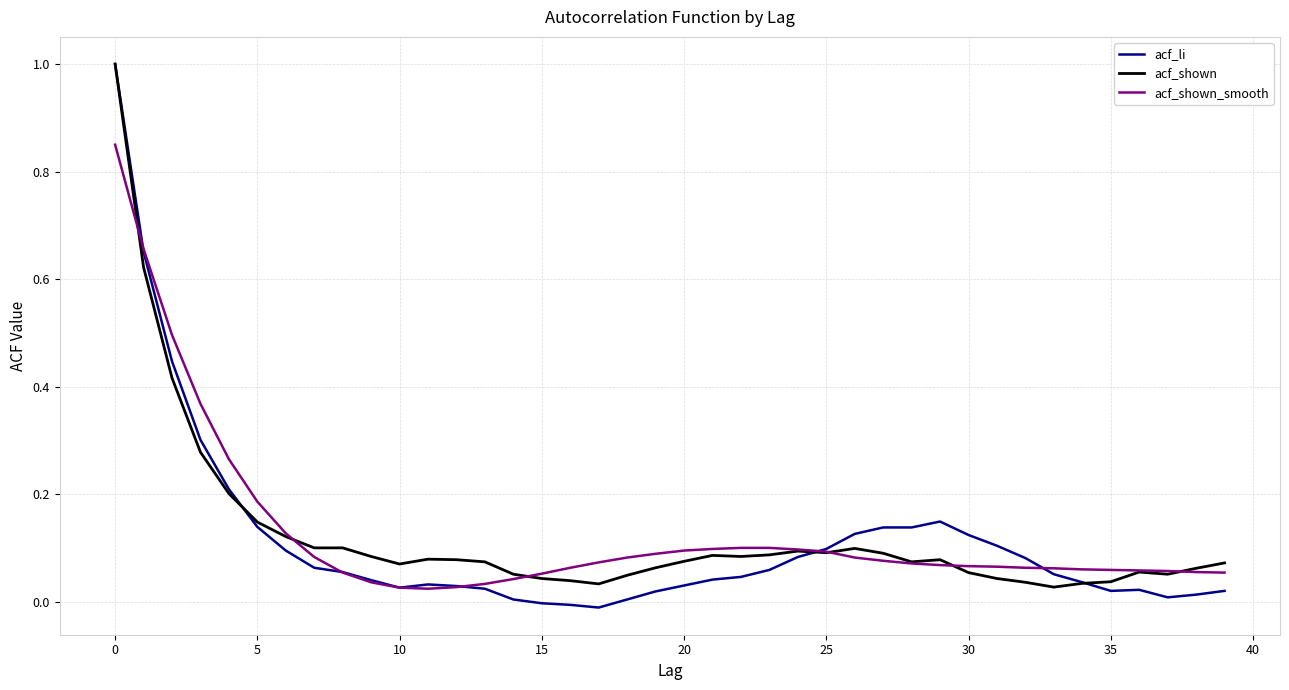

Is this an area chart (filled region under the line)?

No